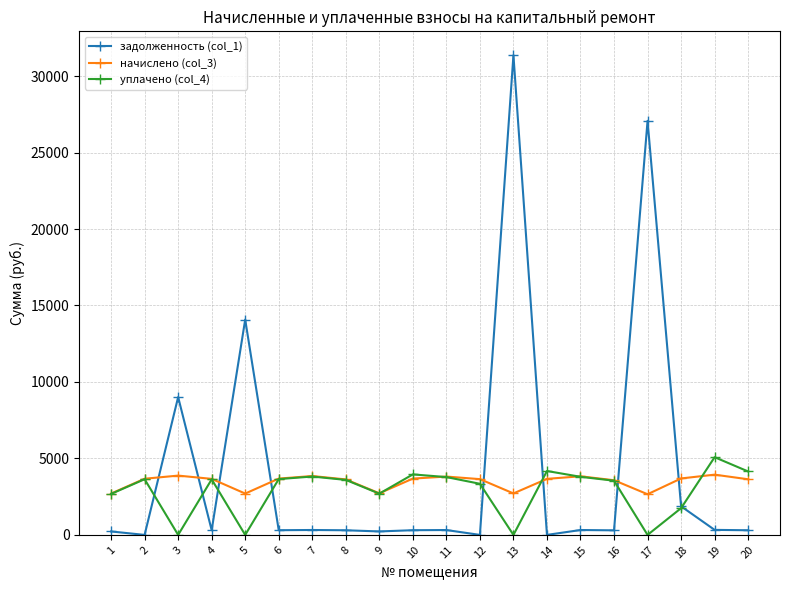

True or false: задолженность (col_1) has more than 2 interior local peaks.

True